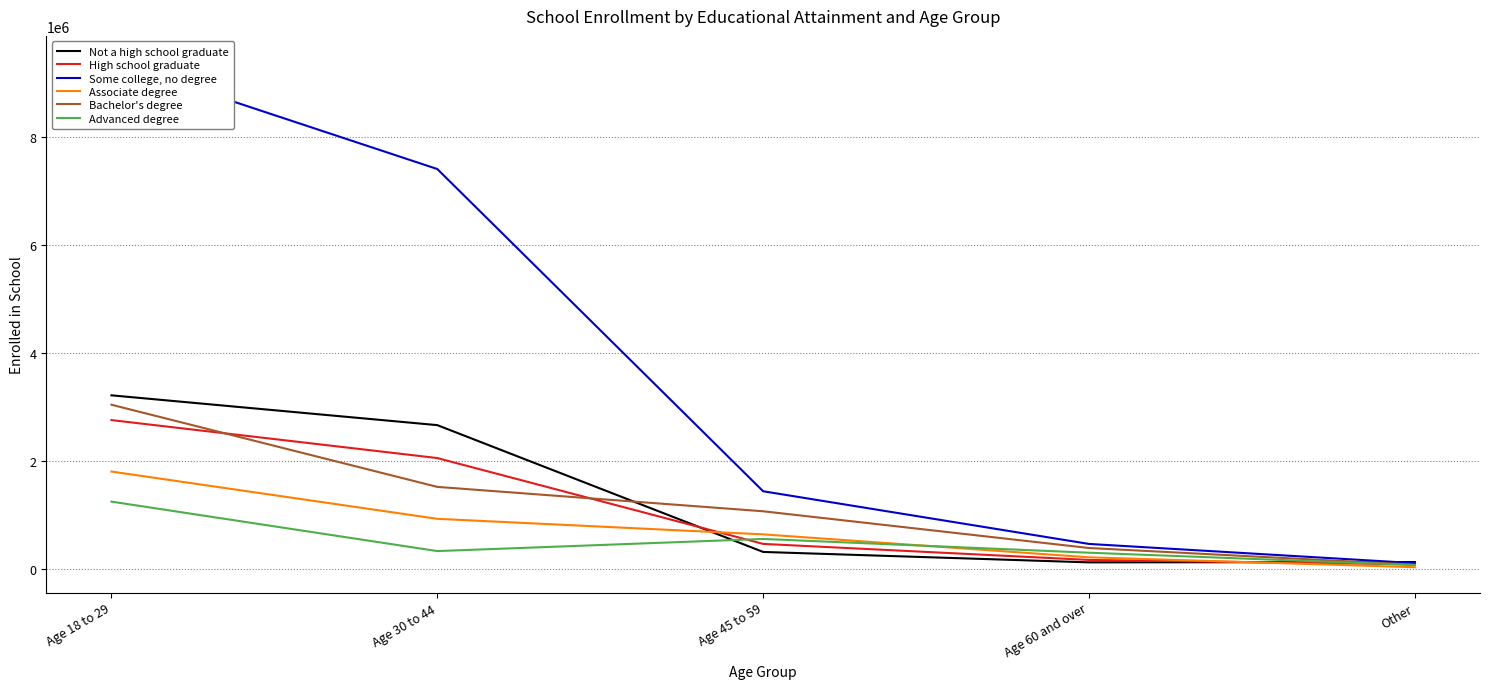

What is the smallest value displayed?

27653